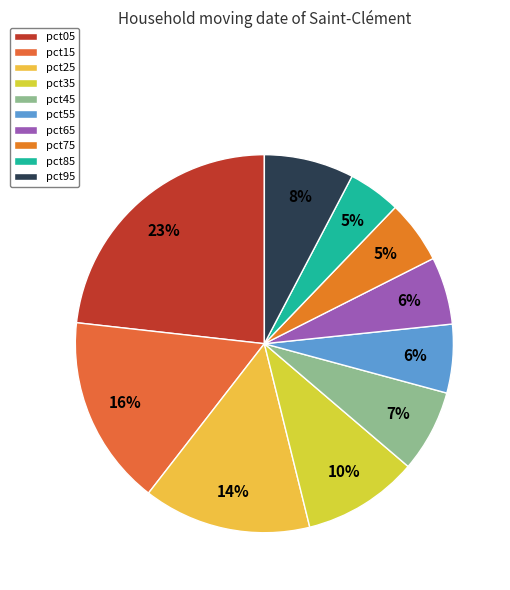

The pct25 slice represents 14% of the pie. True or false?

True